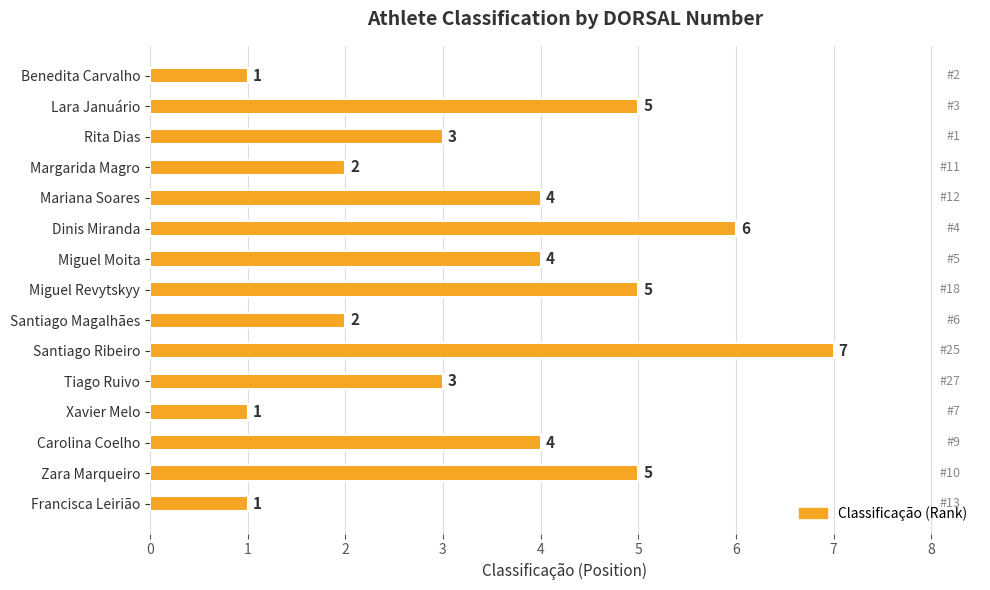

Which category has the highest value across all series?

Santiago Ribeiro